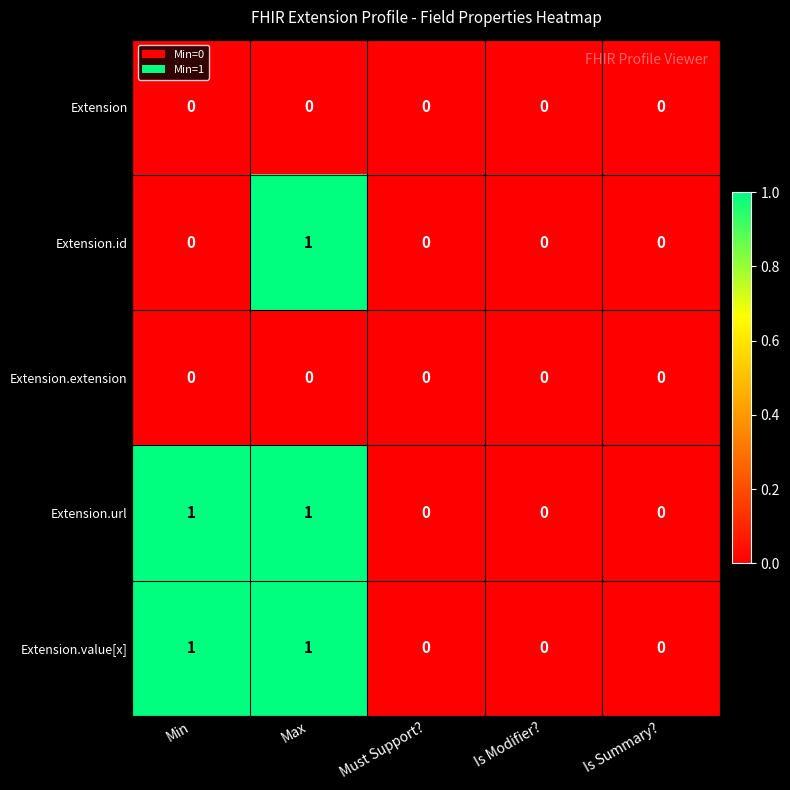

True or false: Extension.id has a value of 1 at Must Support?.

False